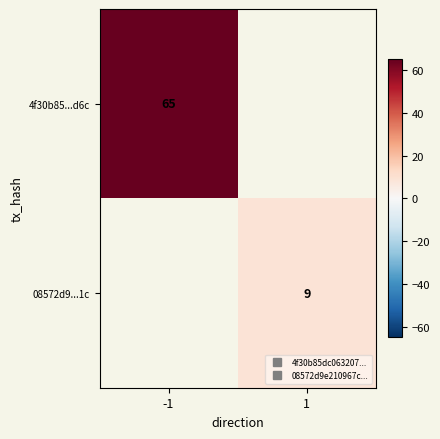

List the series in order of their overall mean, highest first.

4f30b85...d6c, 08572d9...1c